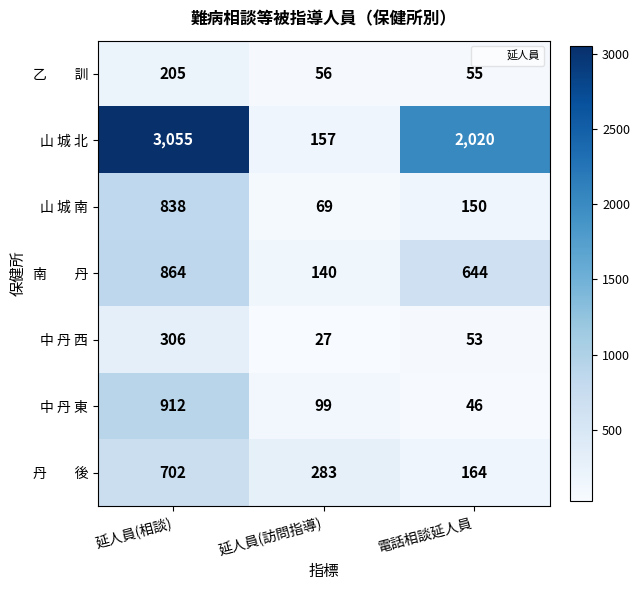

Which series changed the most between 延人員(相談) and 電話相談延人員?

山 城 北